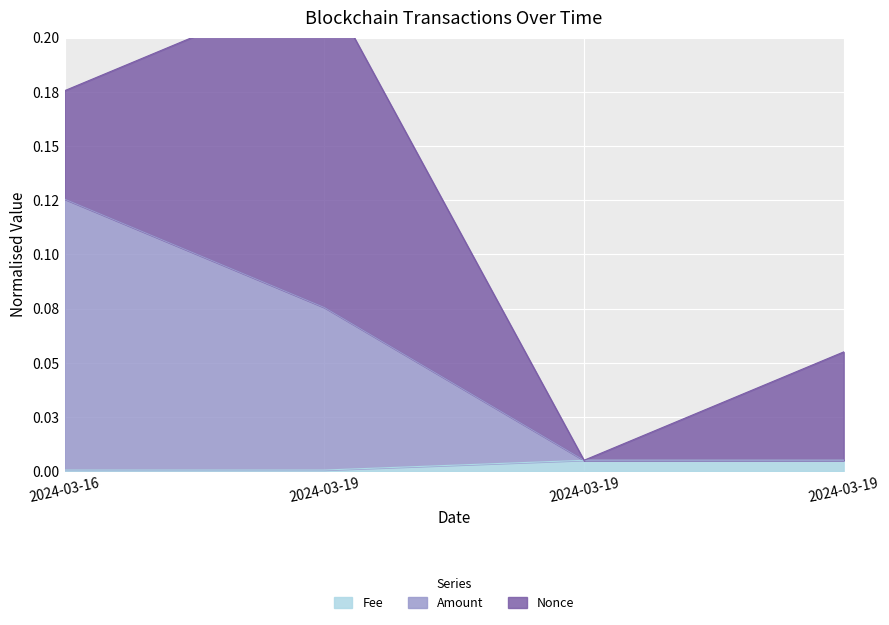

The value of Fee at 2024-03-19 is 0.0. True or false?

True